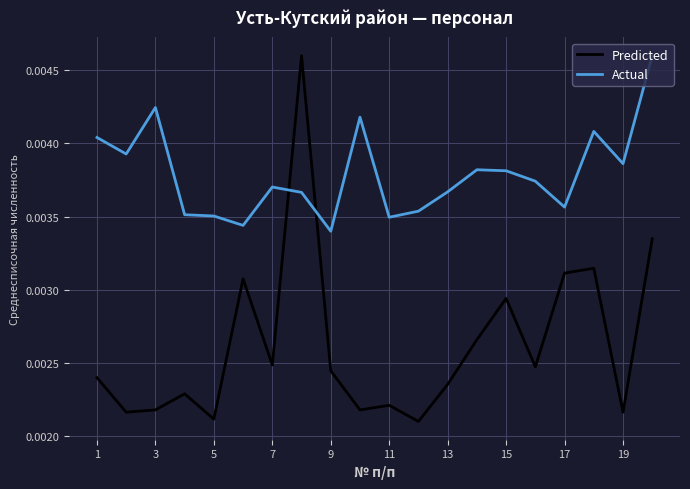

How many lines are shown in the chart?

2